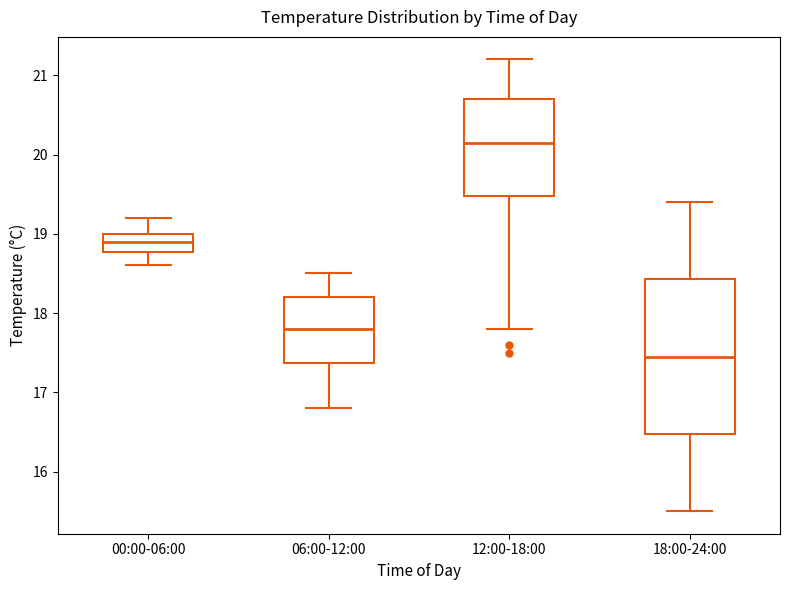

Where does the upper whisker of the box for 00:00-06:00 end on the y-axis? The values are not printed on the chart, so give them approximately, as read against the axis.

19.2